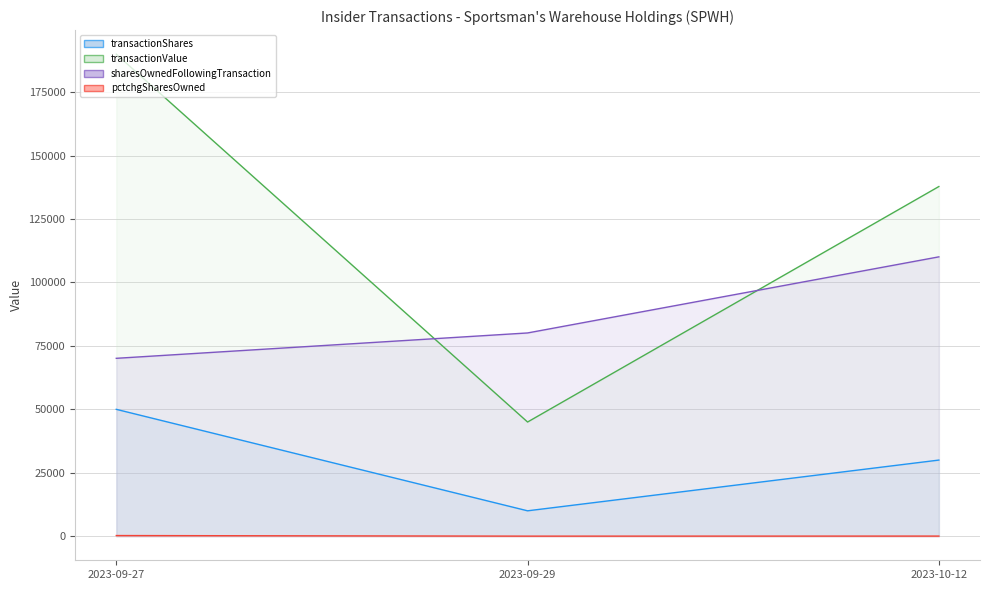

How many categories are shown in the chart?

3